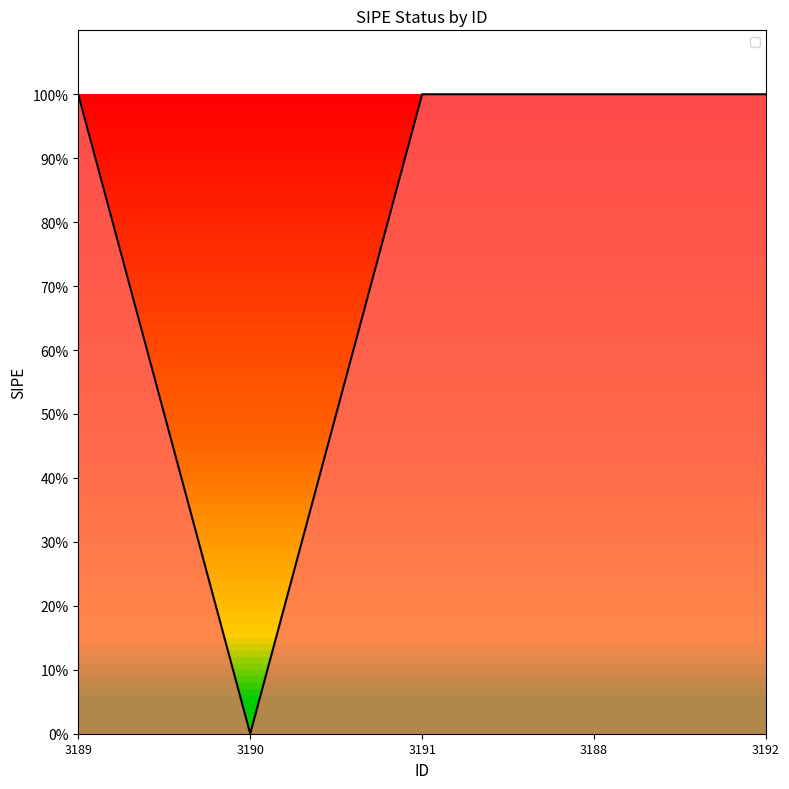

Read the value at 3188.

1